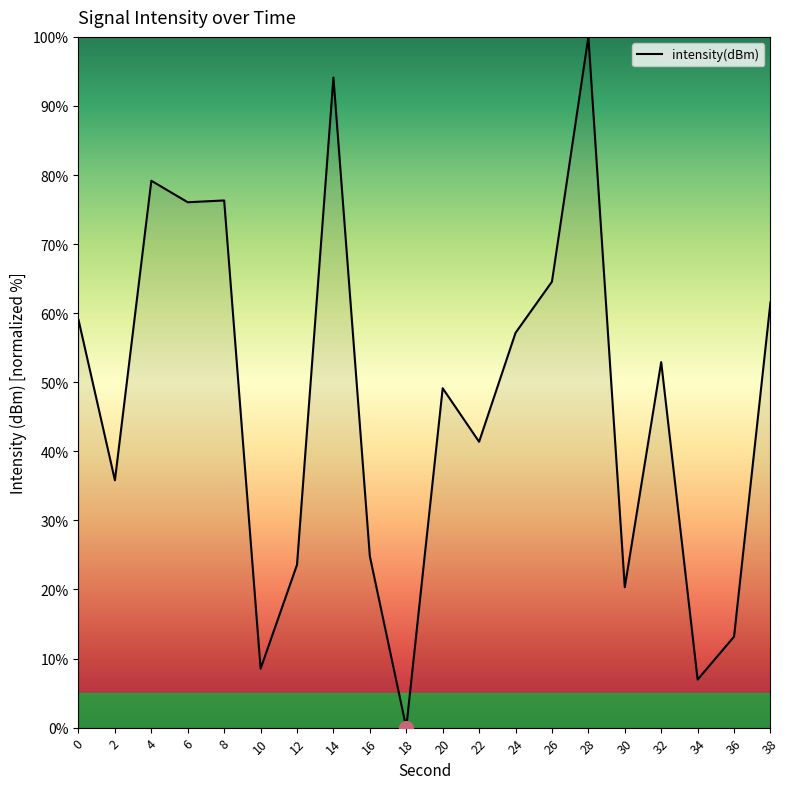

What is the maximum value shown in the chart?

100.0